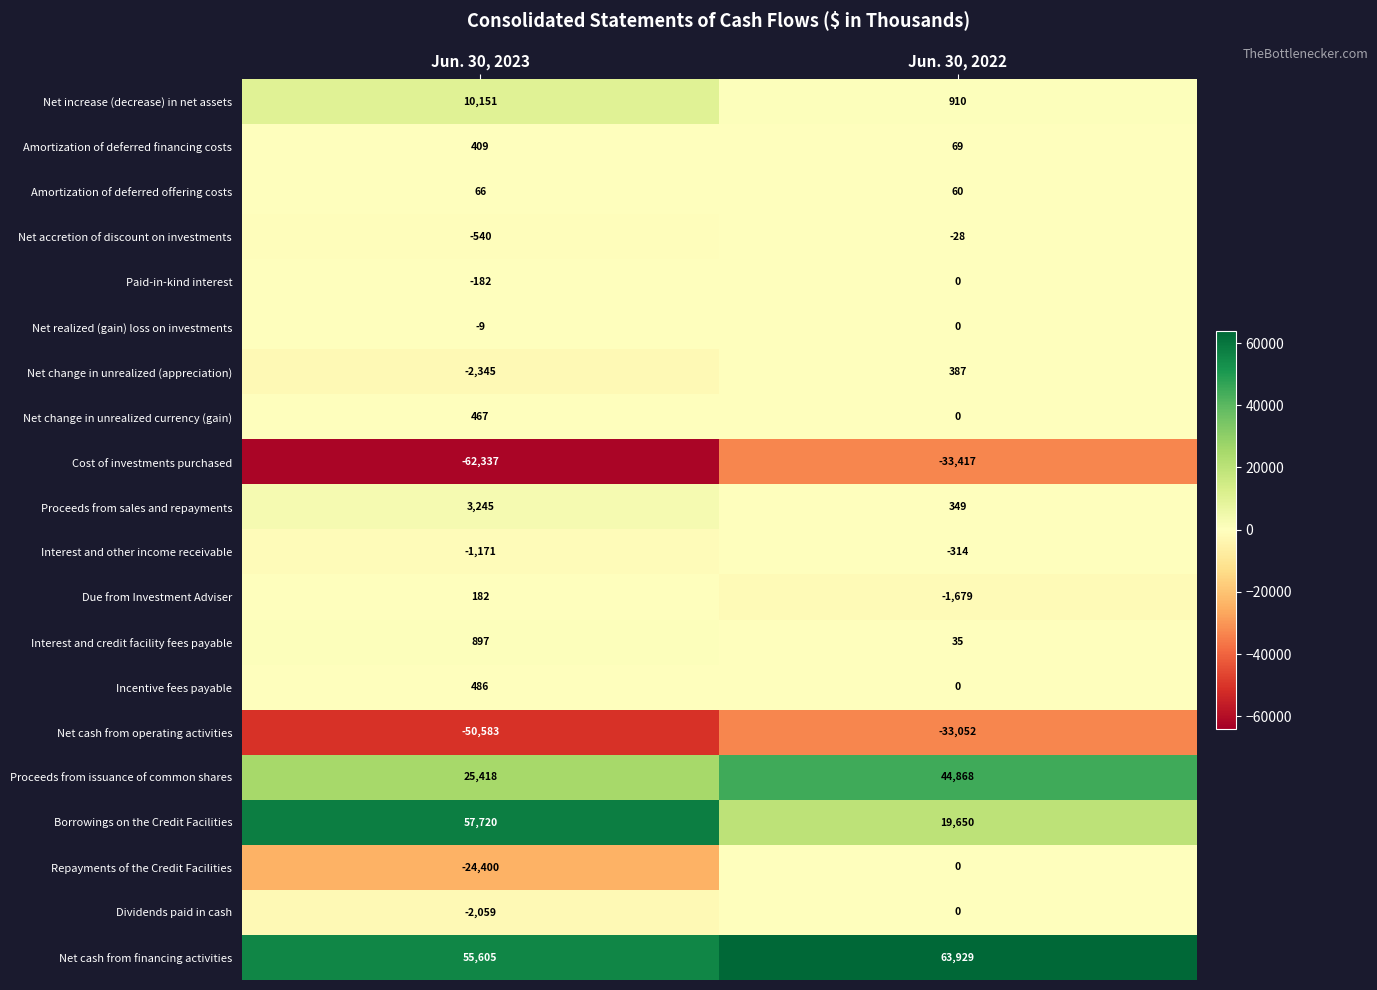

The value of Net cash from operating activities at Jun. 30, 2023 is -50583. True or false?

True